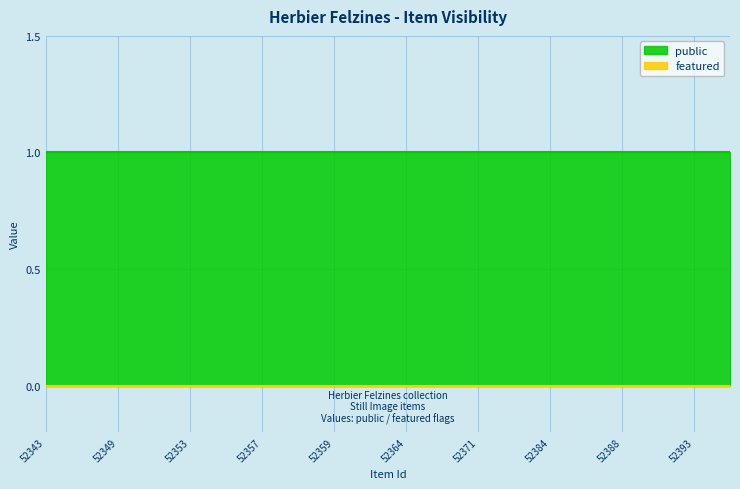

True or false: public and featured cross at least once.

False